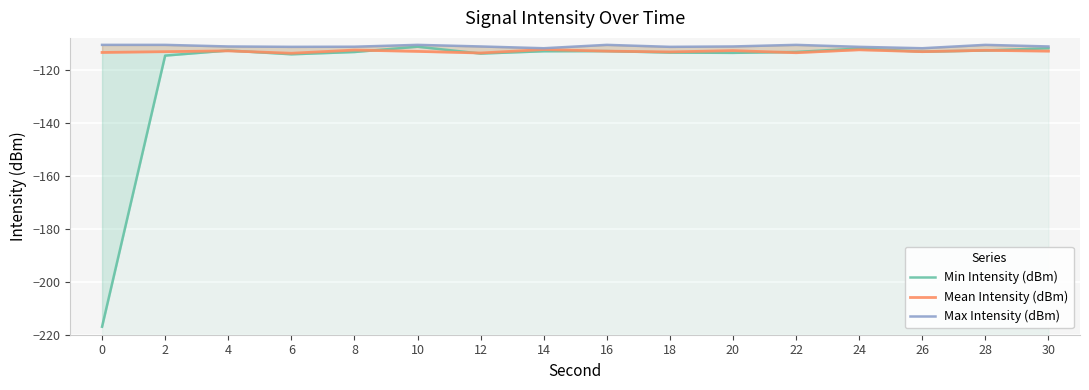

Is it true that Max Intensity (dBm) equals -111.2 at 20?

True